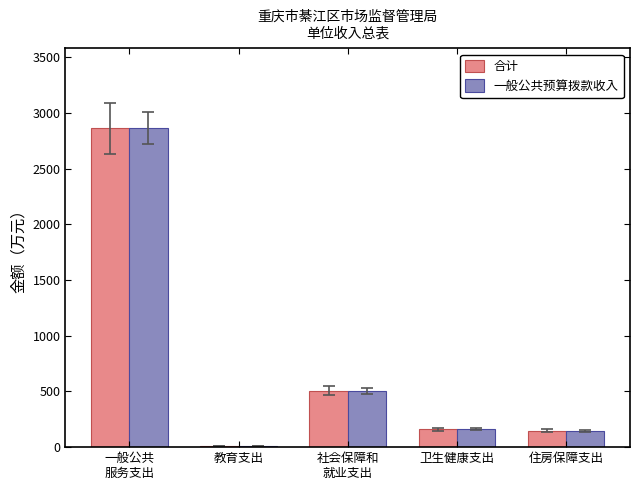

What is the maximum value shown in the chart?

2864.9